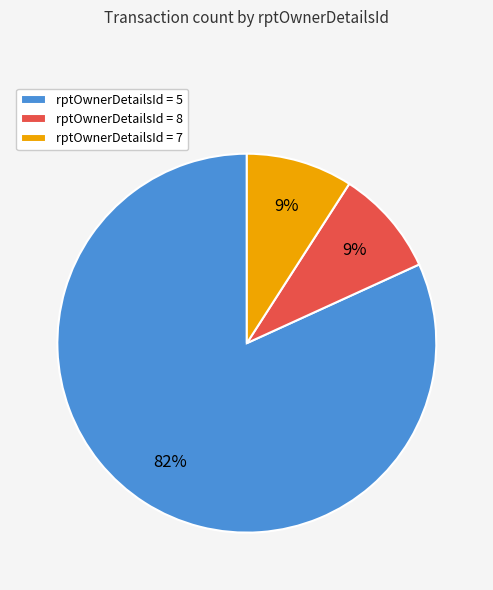

Count the number of slices in the pie.

3